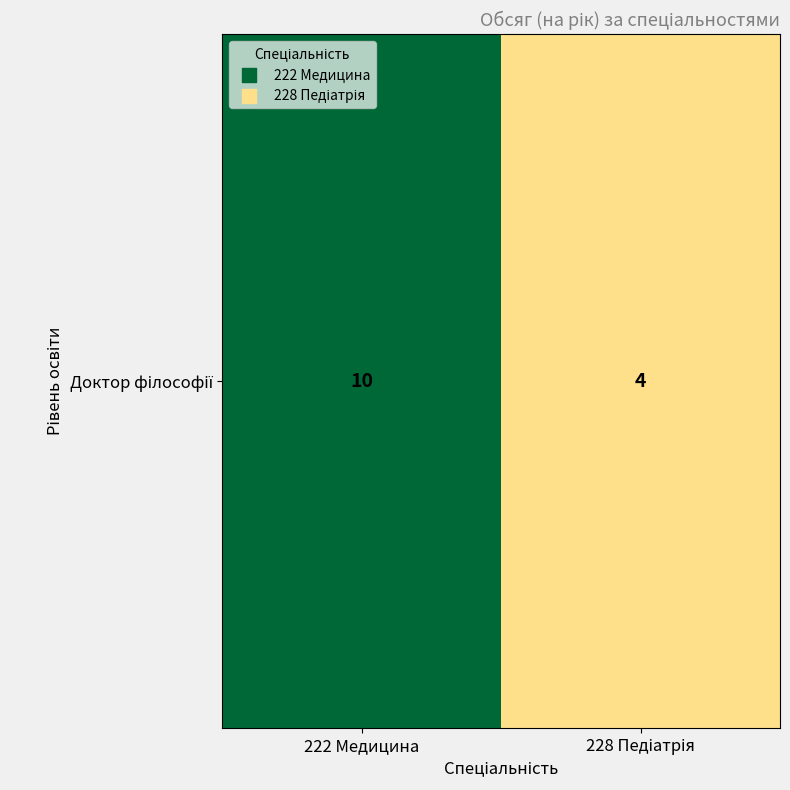

List the labels in order of value, largest first.

222 Медицина, 228 Педіатрія